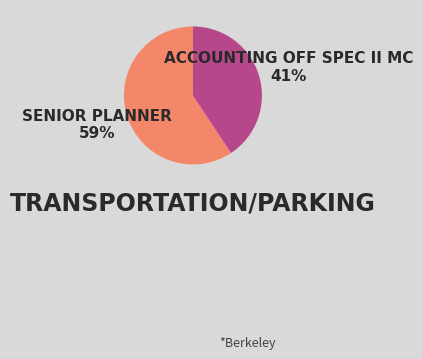

Does any single category account for the majority?

Yes